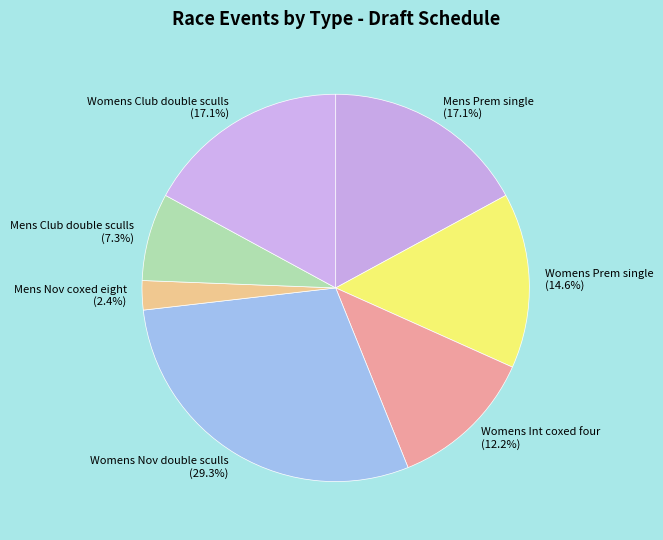

The Womens Int coxed four slice represents 20% of the pie. True or false?

False